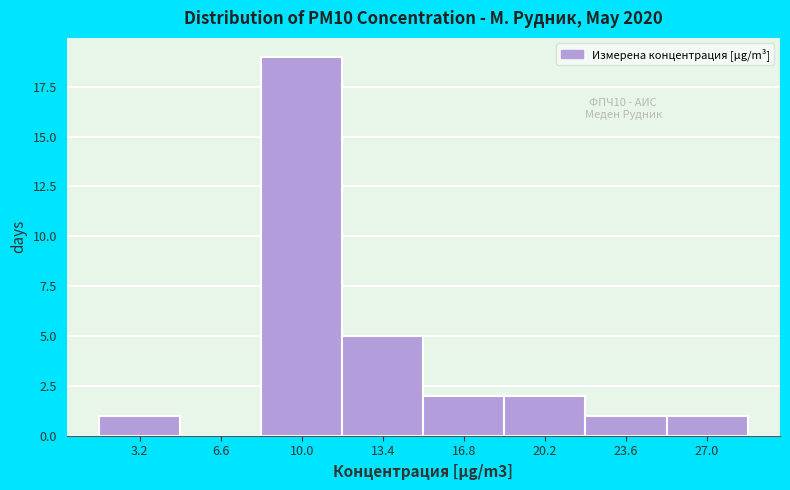

Which range on the x-axis has the tallest bar?

8.5 to 11.5